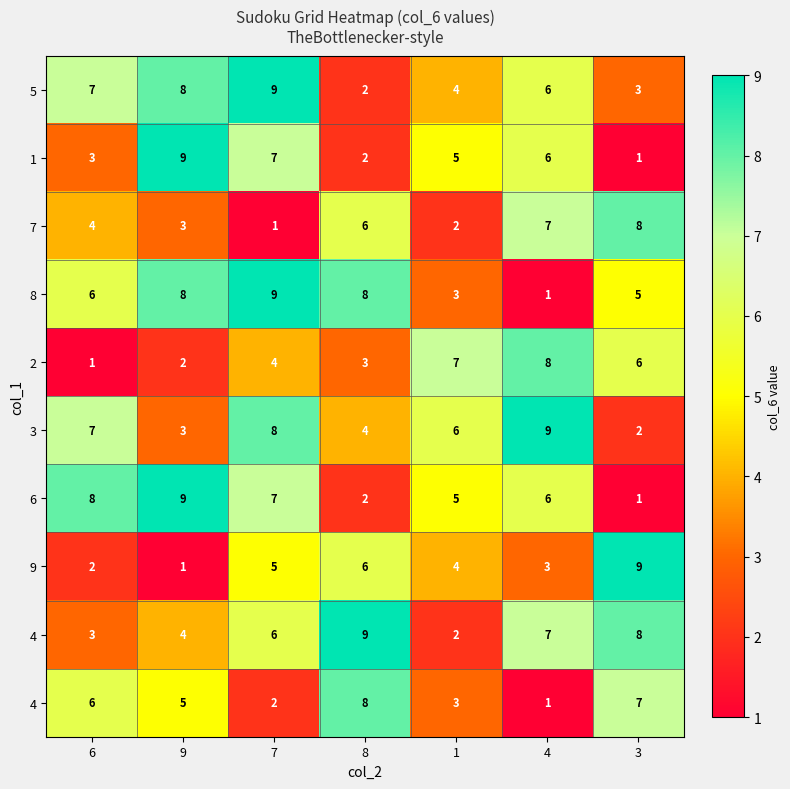

How many series are shown in this chart?

10